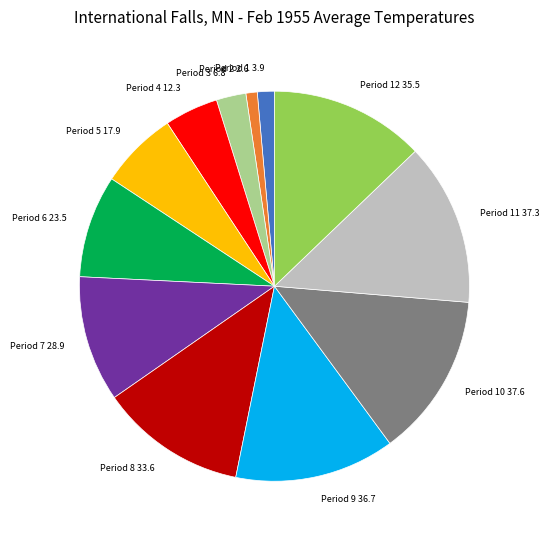

Is the sum of Period 8 33.6 and Period 11 37.3 greater than half?

No